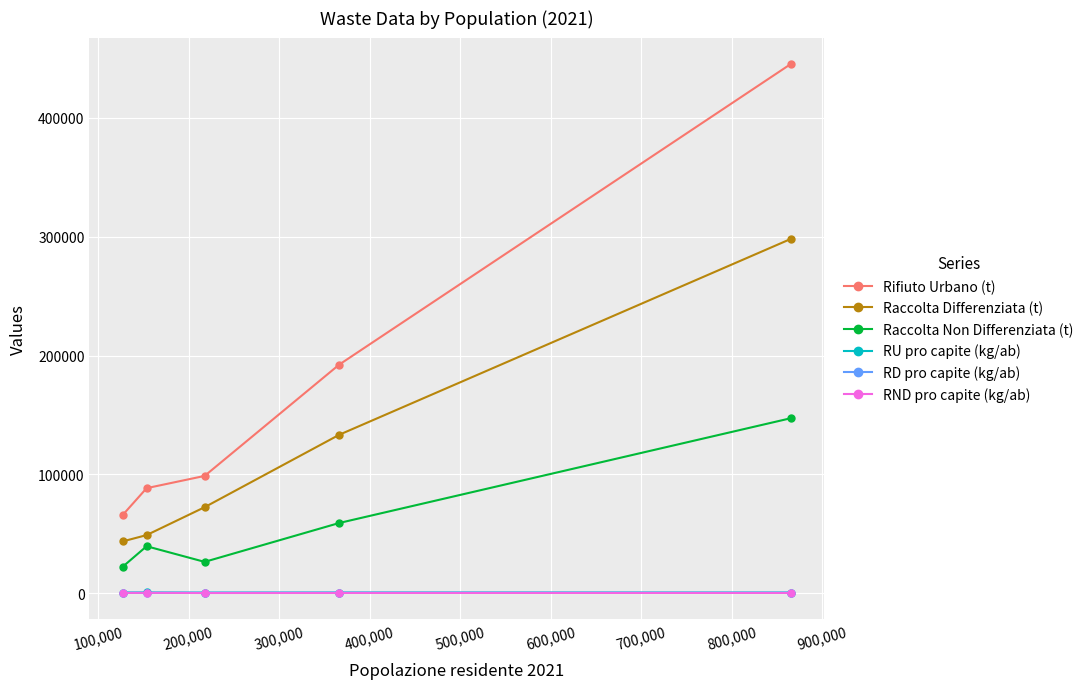

What is the value of the Raccolta Differenziata (t) point at the 5th from the left?

298113.0